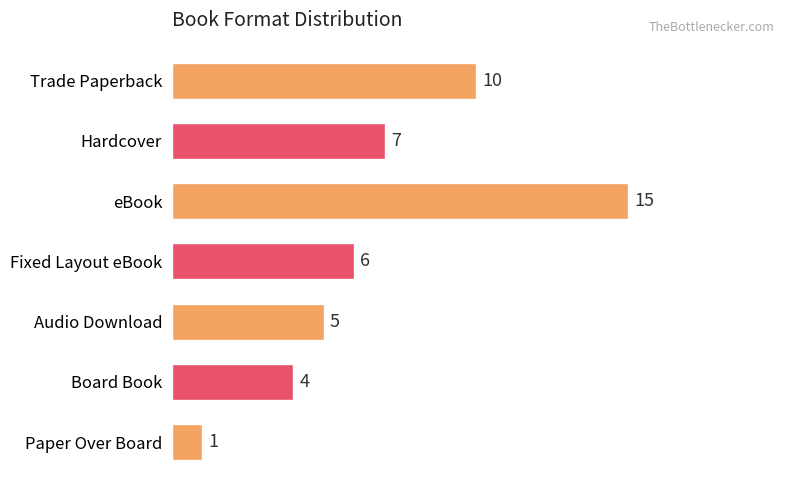

List the labels in order of value, smallest first.

Paper Over Board, Board Book, Audio Download, Fixed Layout eBook, Hardcover, Trade Paperback, eBook